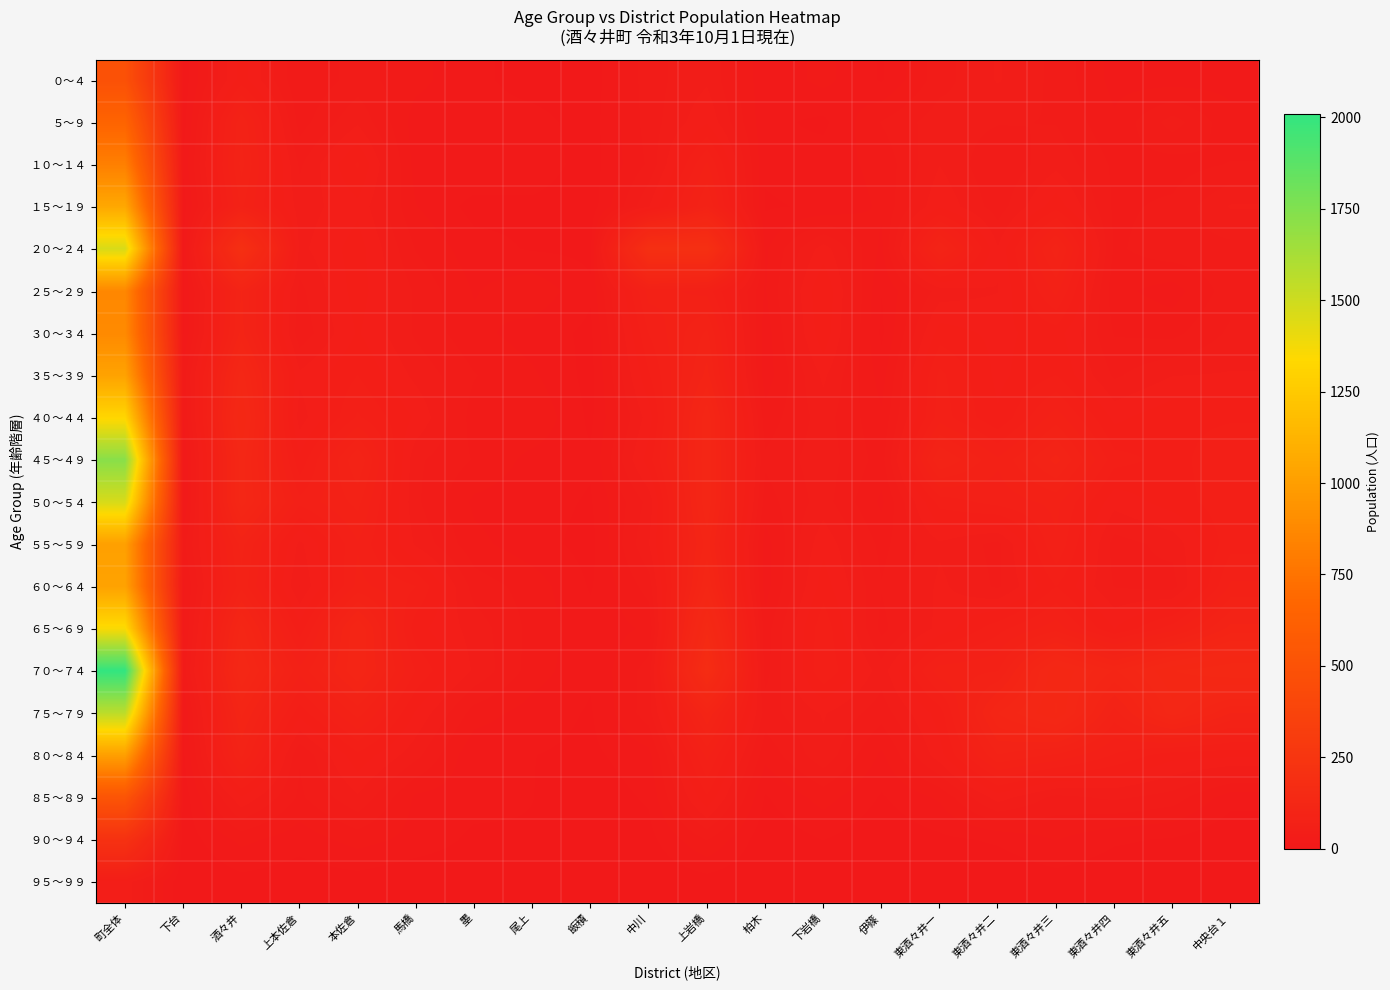

What is the difference between the highest and lowest values at 町全体?

1964